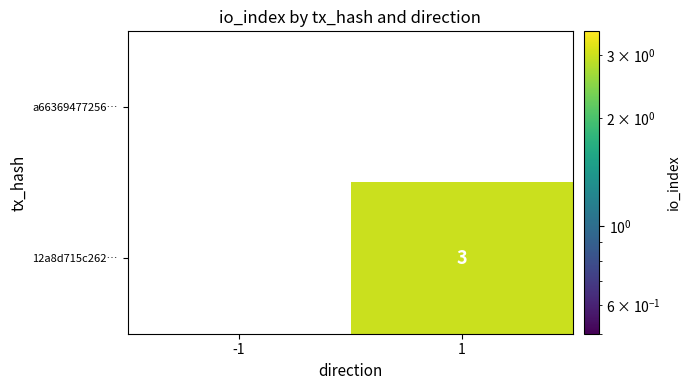

The value of 12a8d715c262… at 1 is 4. True or false?

False